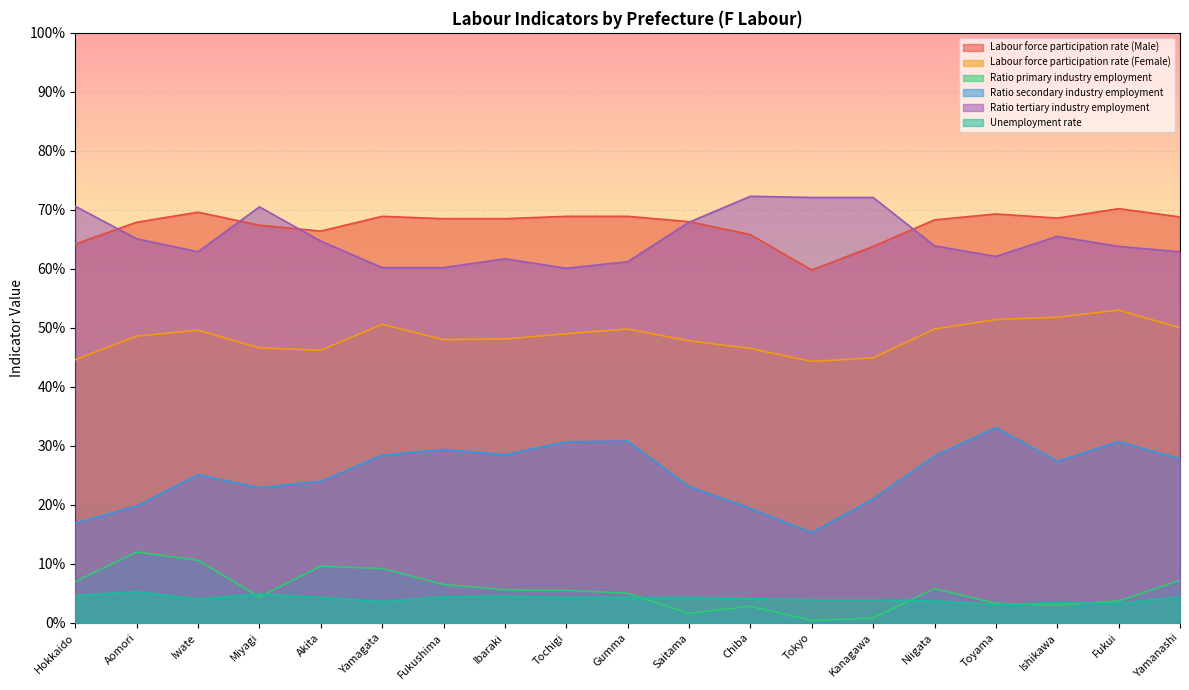

Reading right to left, extract all data points from this chart.

Labour force participation rate (Male): 68.8	70.2	68.6	69.3	68.3	63.8	59.8	65.8	68.0	68.9	68.9	68.5	68.5	68.9	66.4	67.4	69.6	67.9	64.2
Labour force participation rate (Female): 50.0	53.0	51.8	51.4	49.8	44.9	44.3	46.5	47.8	49.8	49.0	48.1	48.0	50.6	46.2	46.6	49.6	48.6	44.6
Ratio primary industry employment: 7.2	3.7	3.0	3.3	5.8	0.8	0.4	2.8	1.6	5.0	5.5	5.6	6.5	9.2	9.6	4.4	10.6	12.0	7.0
Ratio secondary industry employment: 27.8	30.7	27.4	33.1	28.3	21.0	15.3	19.4	23.1	30.8	30.7	28.5	29.4	28.4	24.0	22.9	25.1	19.8	16.9
Ratio tertiary industry employment: 62.9	63.8	65.5	62.1	63.9	72.1	72.1	72.3	67.9	61.2	60.1	61.7	60.2	60.2	64.7	70.5	62.9	65.1	70.6
Unemployment rate: 4.4	3.3	3.4	3.1	3.7	3.9	3.9	4.1	4.3	4.3	4.3	4.5	4.4	3.6	4.3	4.9	4.0	5.3	4.6